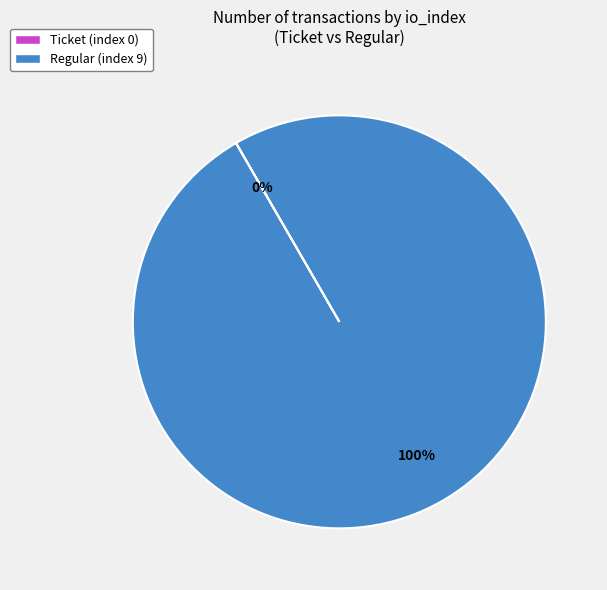

Is there a majority slice in this chart?

Yes